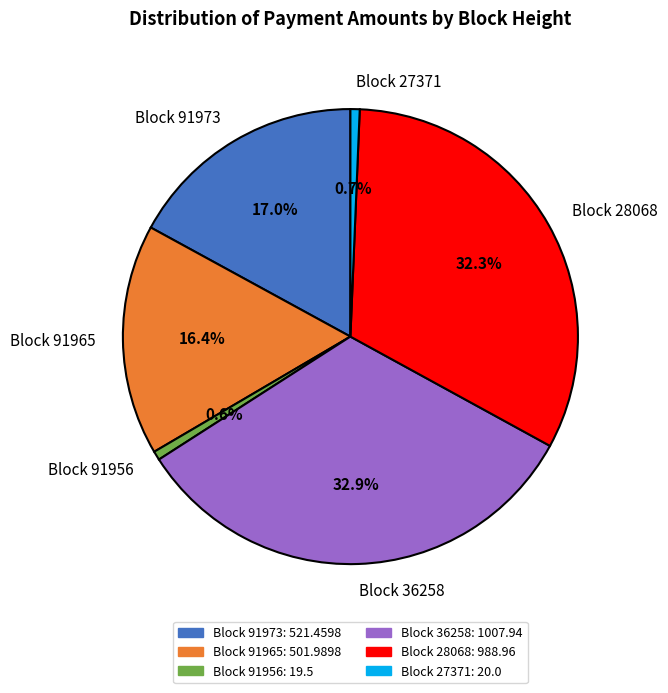

Combined, do Block 91965 and Block 91956 account for over 50%?

No